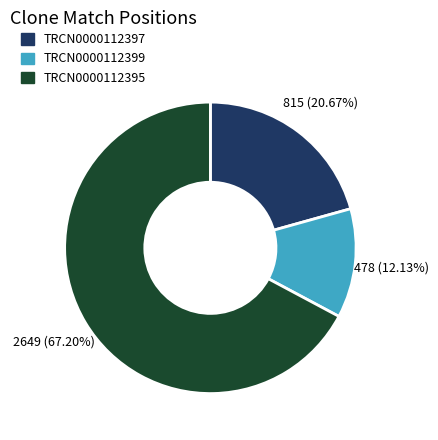

How many segments does this pie chart have?

3